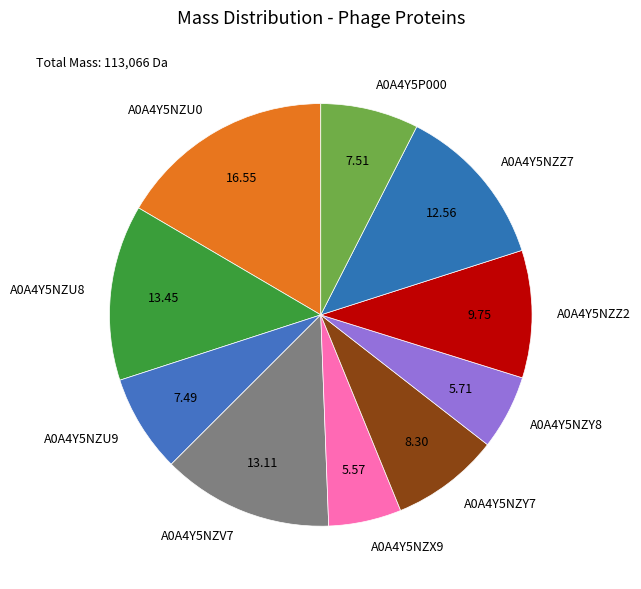

The A0A4Y5NZV7 slice represents 13% of the pie. True or false?

True